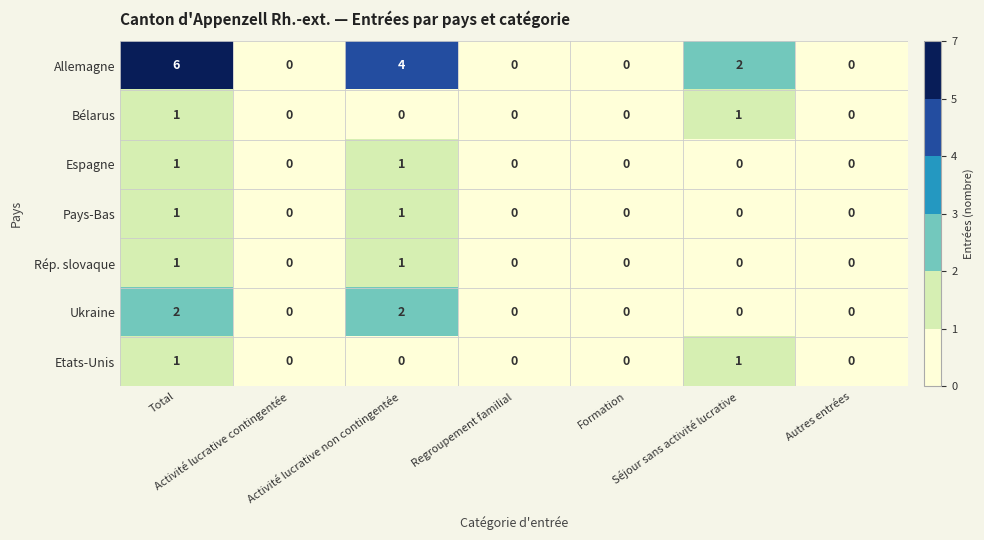

Which series has the largest total across all categories?

Allemagne